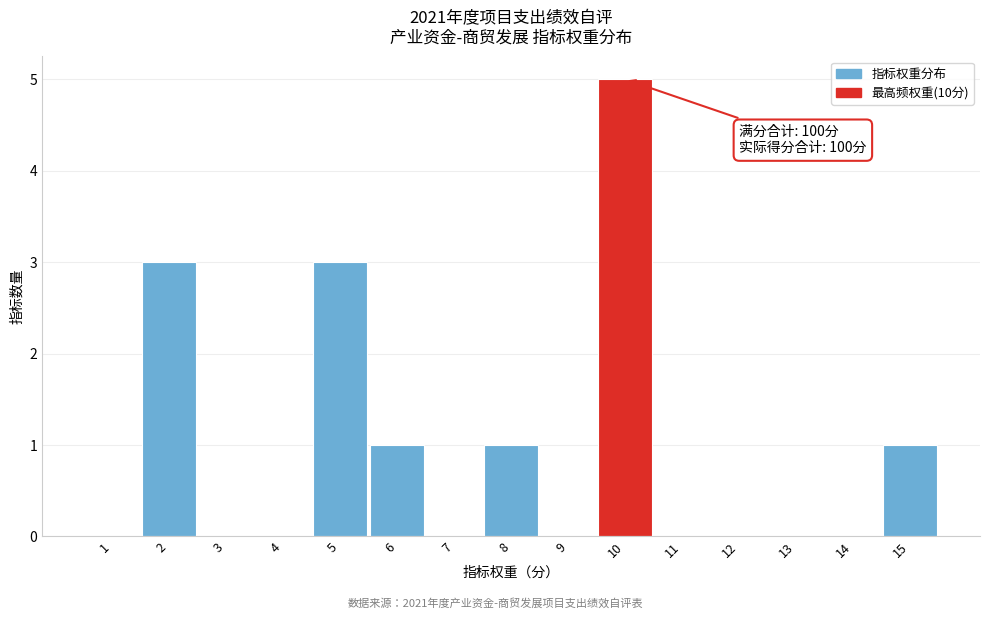

Which range on the x-axis has the tallest bar?

9.5 to 10.5